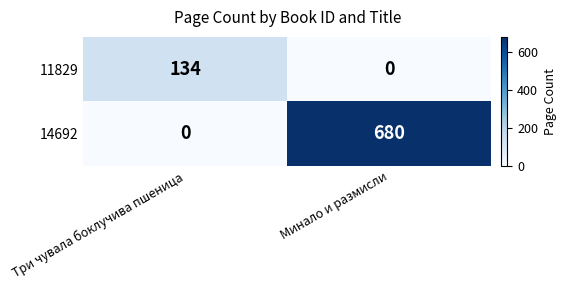

Reading right to left, what are all the values shown in this chart?

11829: Минало и размисли=0	Три чувала боклучива пшеница=134
14692: Минало и размисли=680	Три чувала боклучива пшеница=0